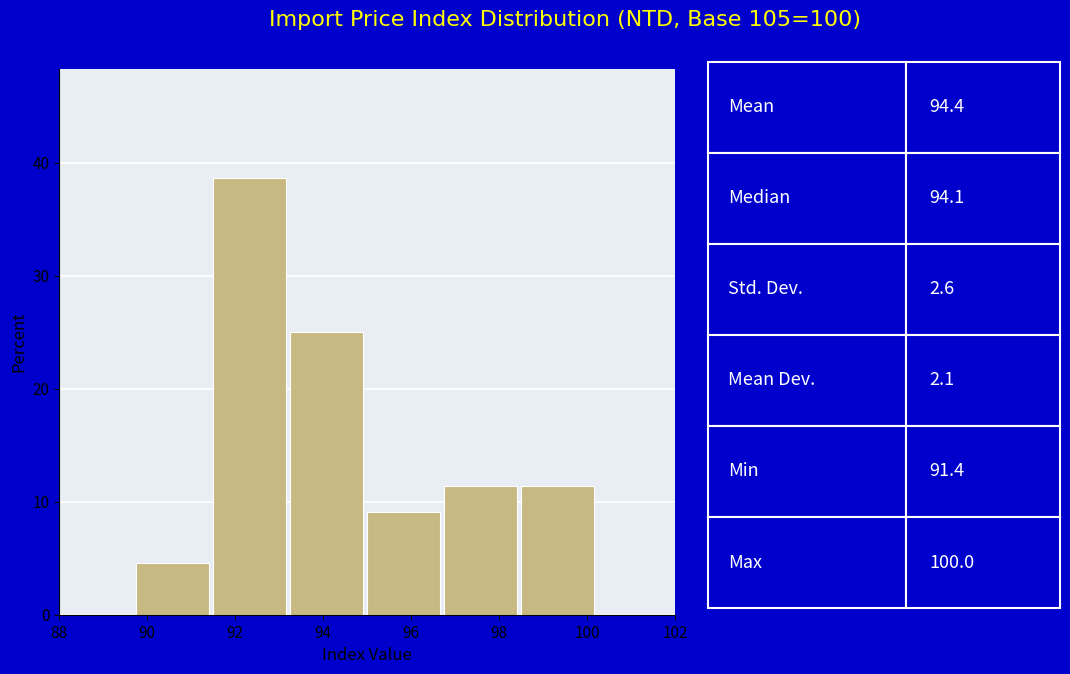

How tall is the bar that spans 95.00 to 96.75 on the x-axis? Neither the bar edges nor the heights are printed on the chart, so give them approximately, as read against the axes.

9